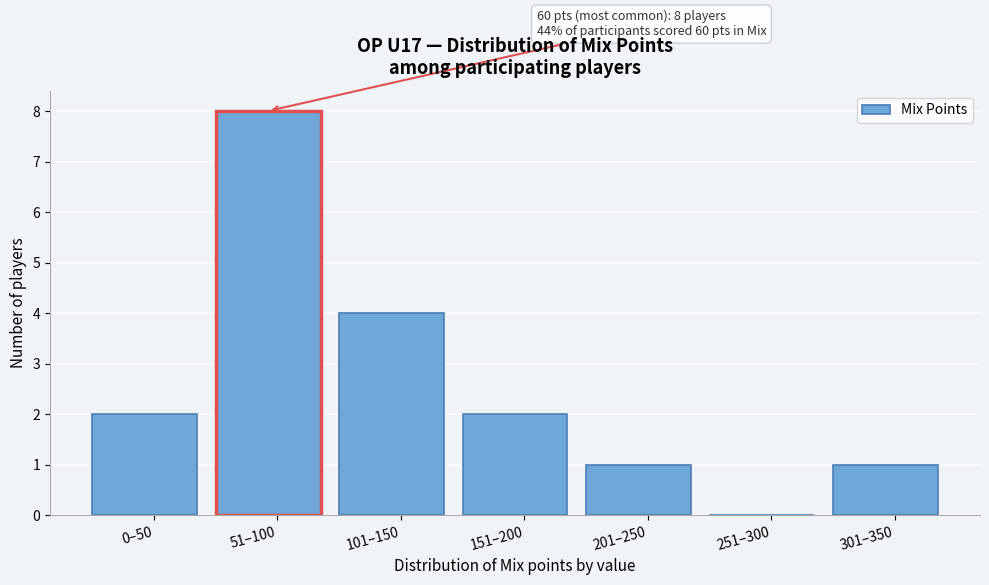

Reading left to right, what are all the values shown in this chart?

0–50=2	51–100=8	101–150=4	151–200=2	201–250=1	251–300=0	301–350=1